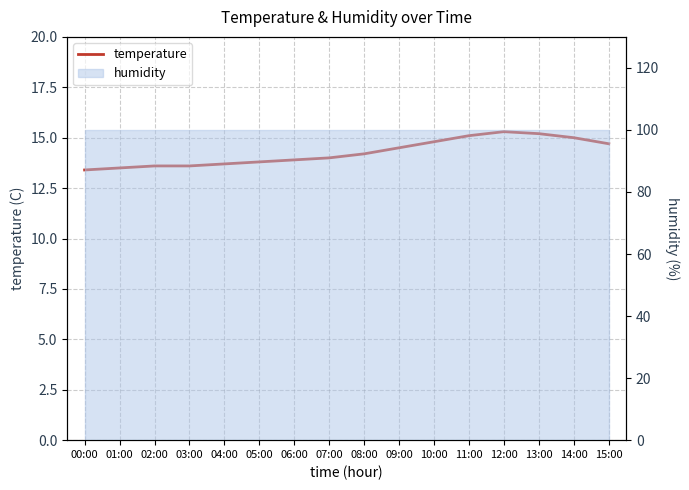

What is the value of the 8th point from the left?

14.0